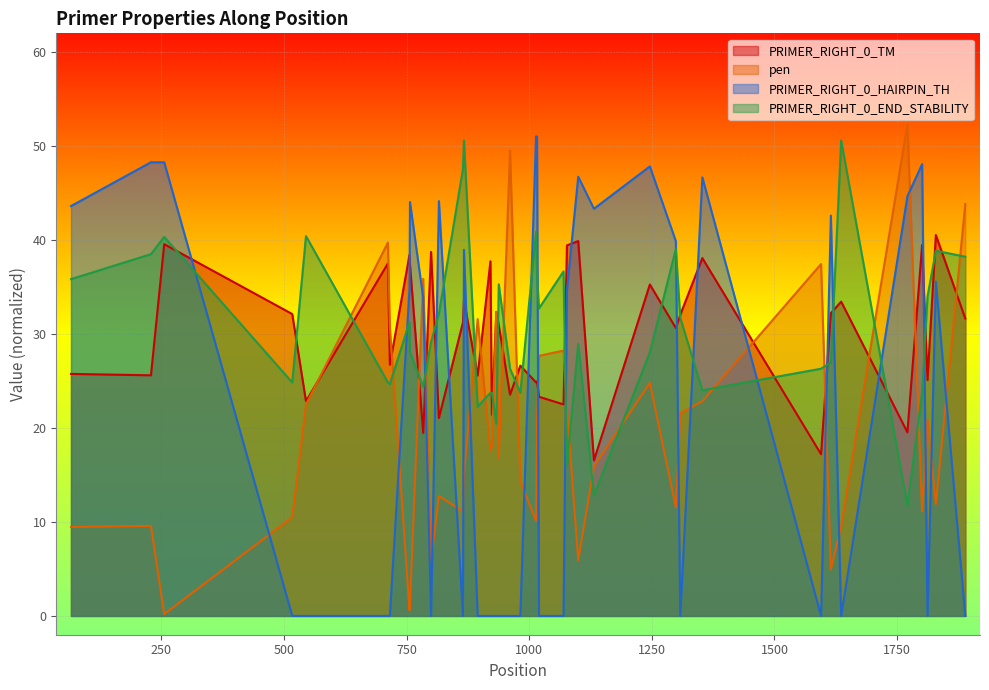

How many categories are shown in the chart?

40